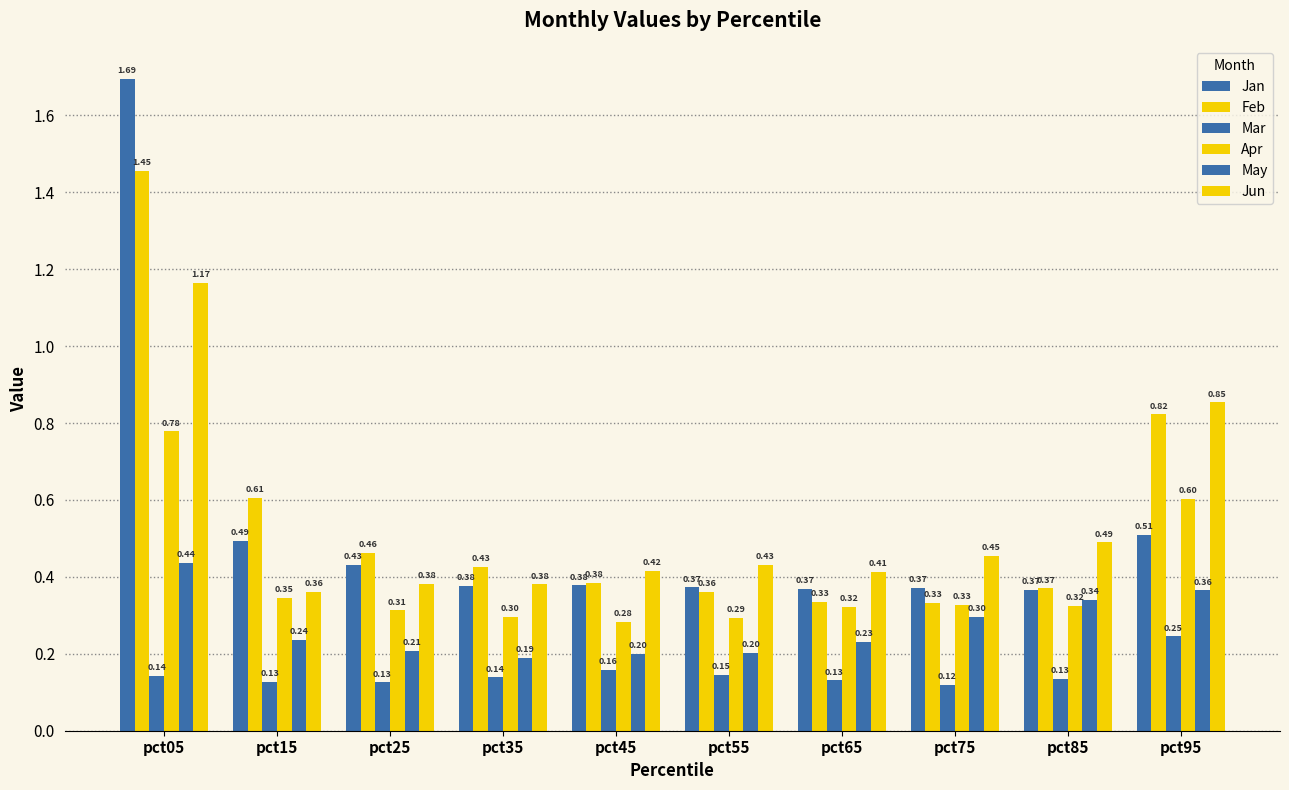

How many bars are there in each group?

6